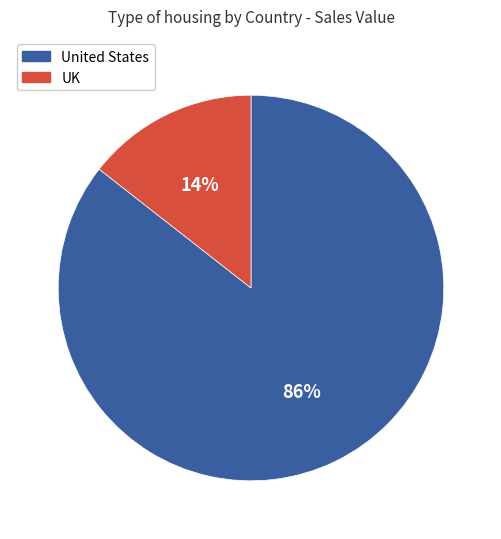

Is United States the majority of the pie?

Yes